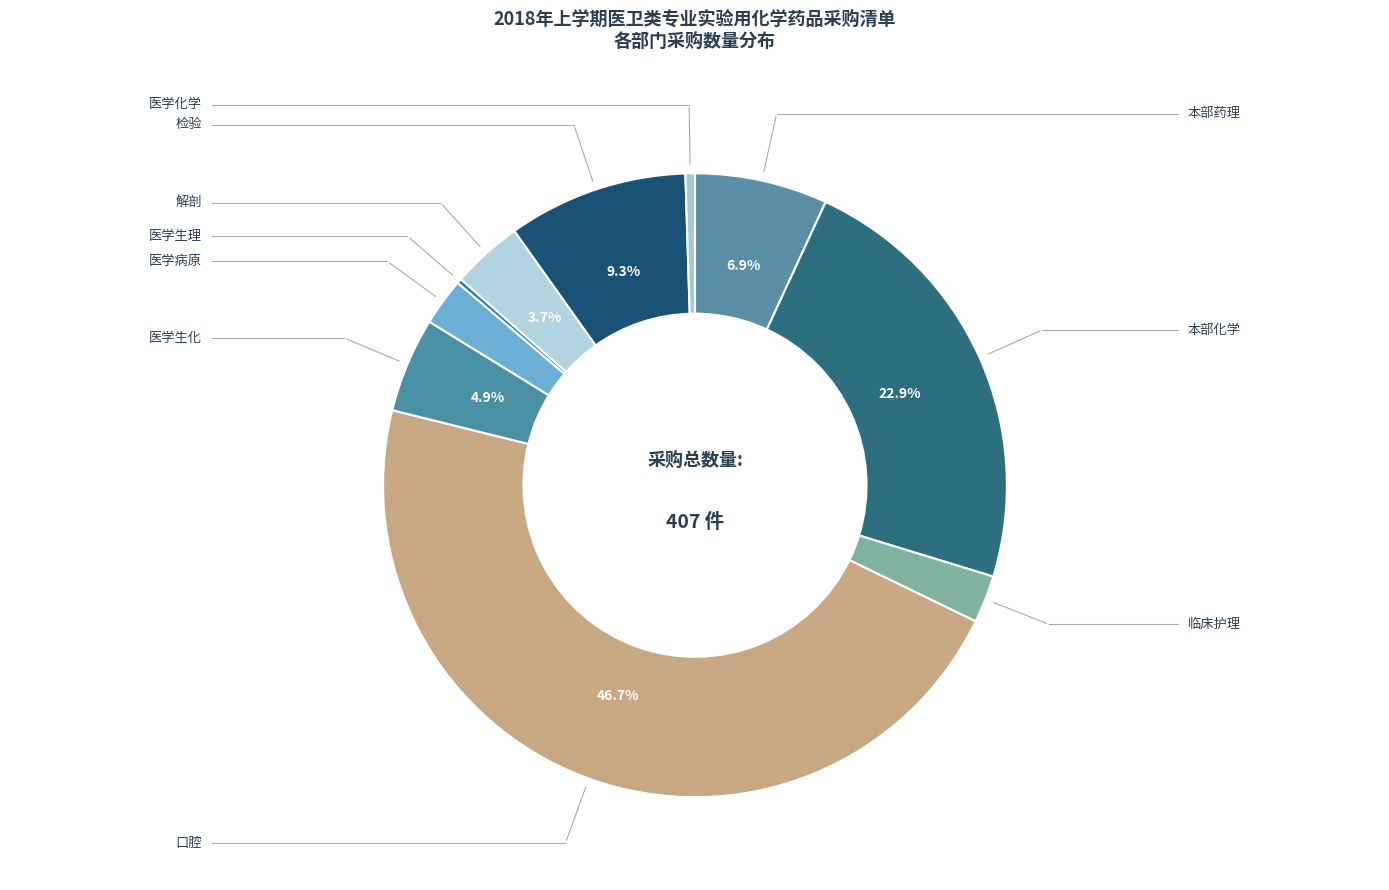

Rank the categories by value from highest to lowest.

口腔, 本部化学, 检验, 本部药理, 医学生化, 解剖, 临床护理, 医学病原, 医学化学, 医学生理